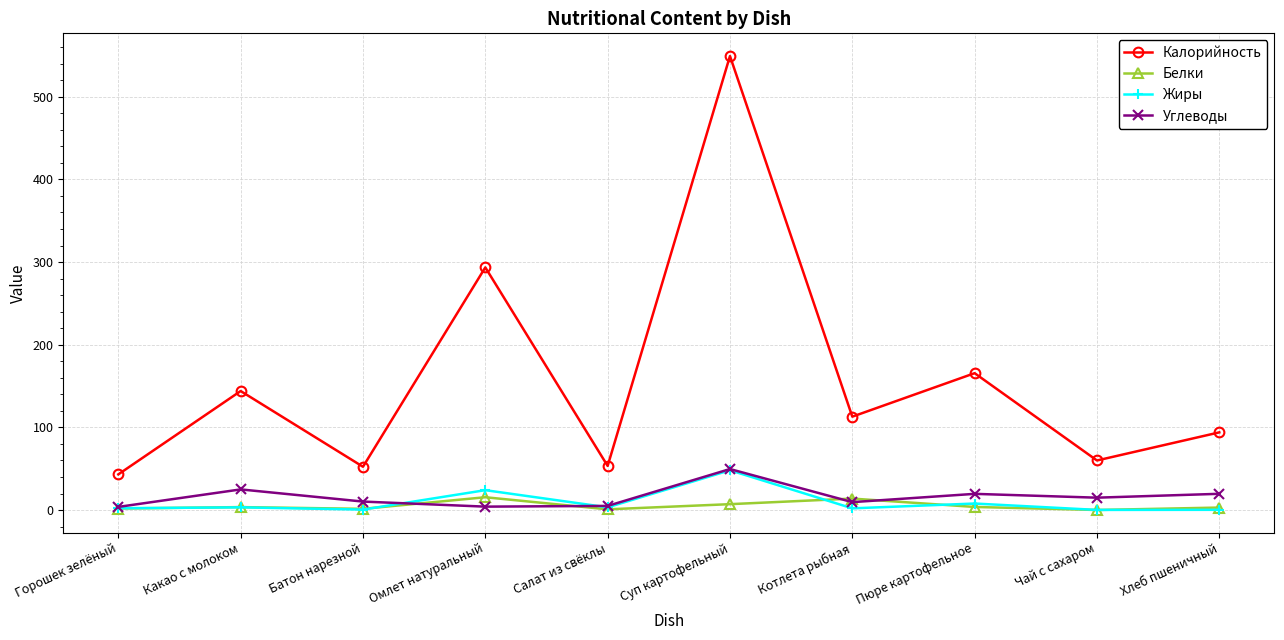

At which label is Калорийность closest to 296?

Омлет натуральный